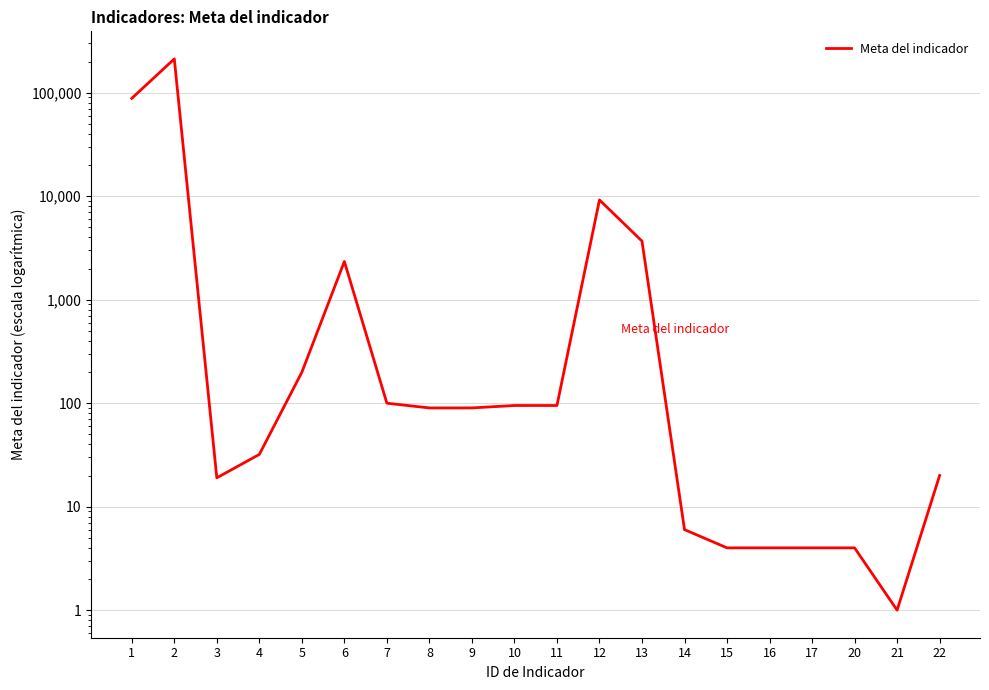

Reading left to right, transcribe all the data shown in this chart.

88319	212368	19	32	199	2340	100	90	90	95	95	9210	3684	6	4	4	4	4	1	20